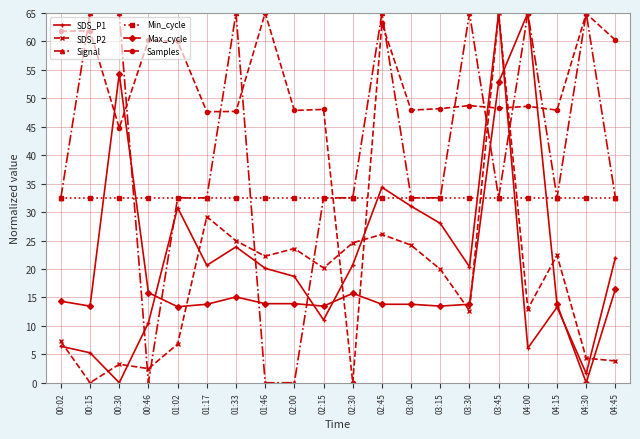

Is it true that Samples equals 42.4 at 00:15?

False